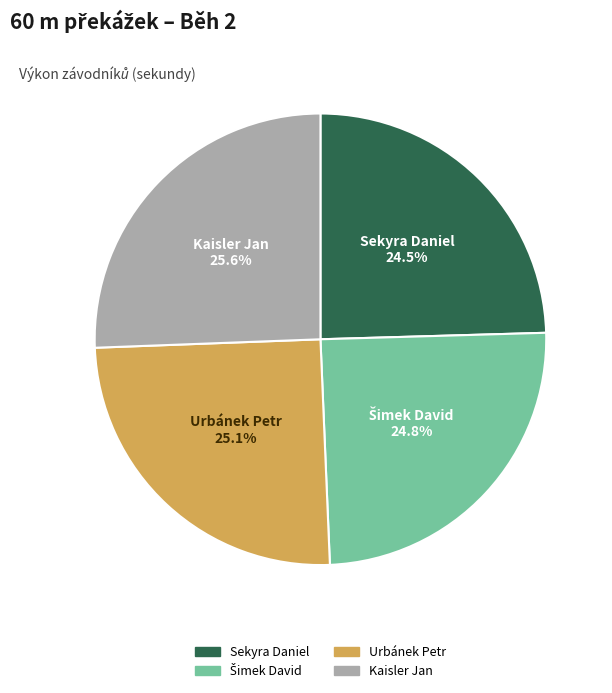

Combined, what portion of the pie is Urbánek Petr and Sekyra Daniel?

49.6%